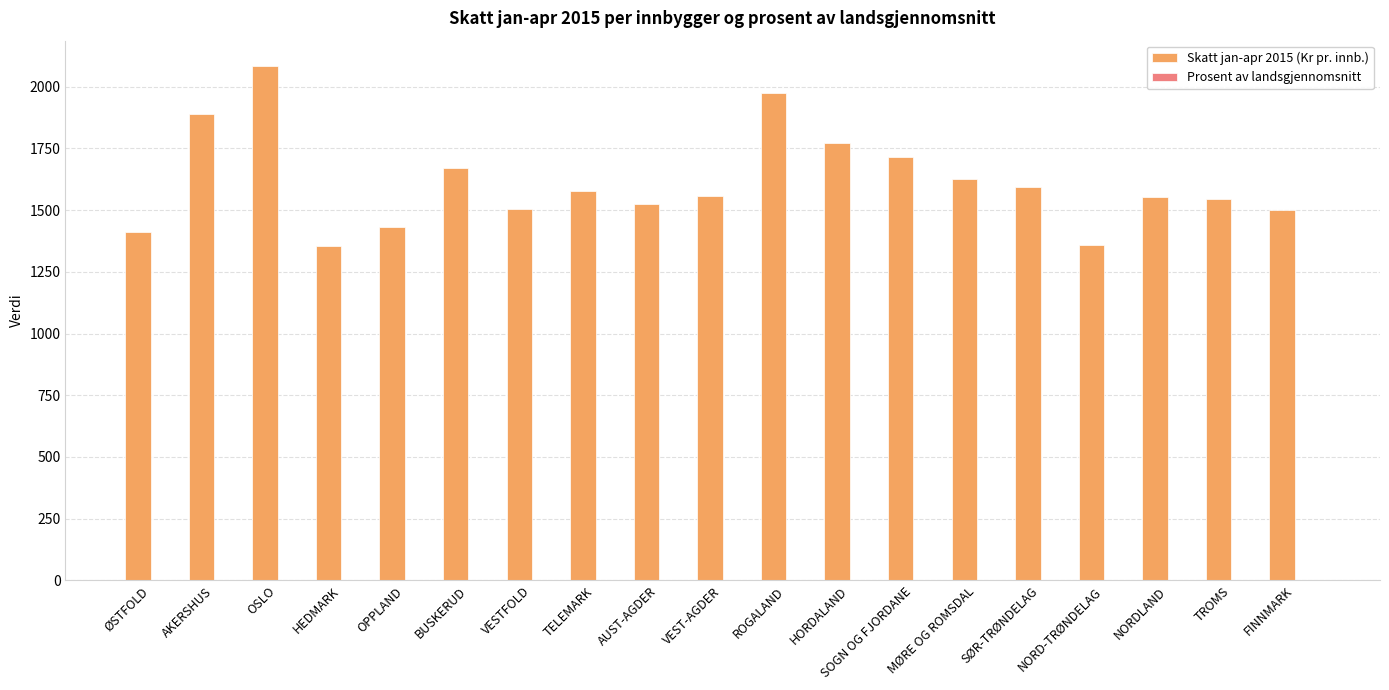

Which category has the highest value across all series?

OSLO